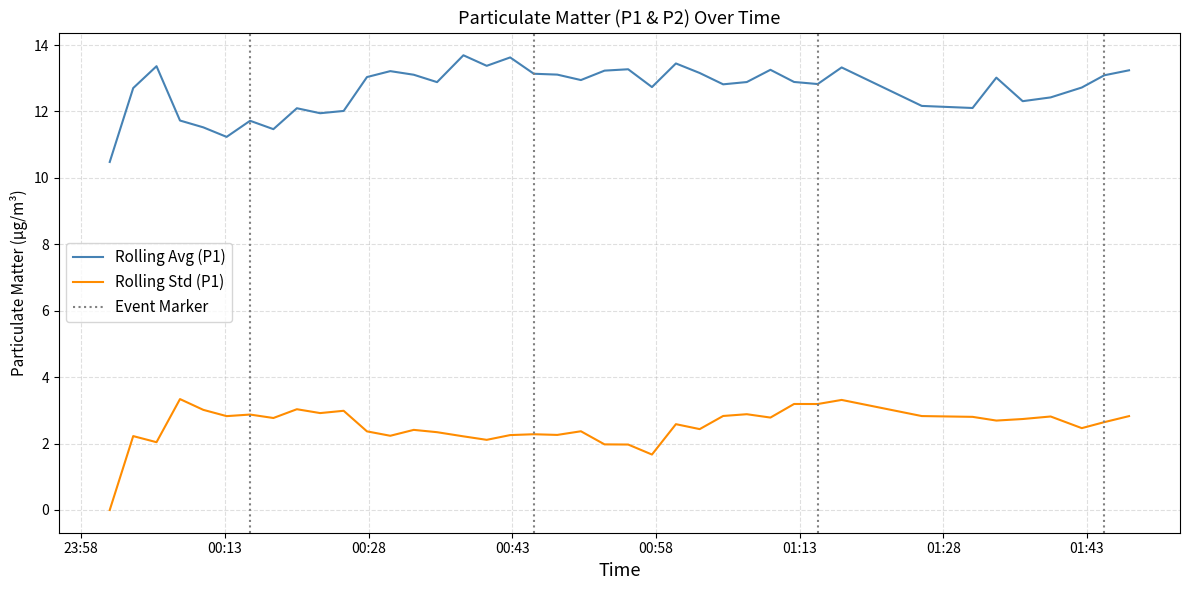

Between 22 and 28, which is larger?

28